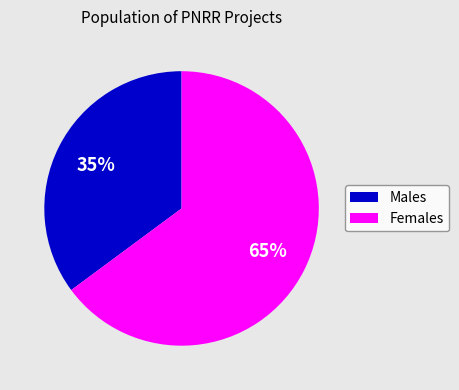

Does any single category account for the majority?

Yes